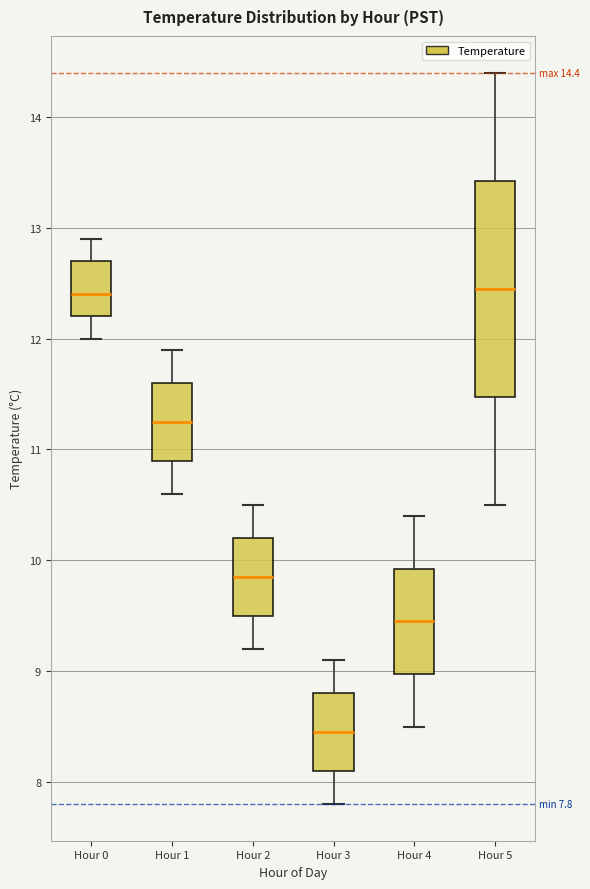

Which box is the tallest, from its lower edge to its upper edge?

Hour 5